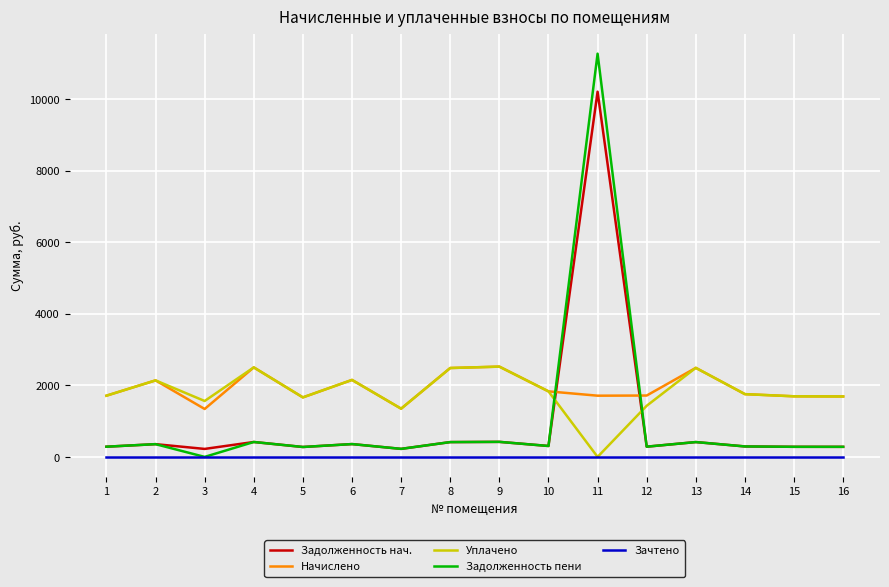

Between which two adjacent categories do Уплачено and Задолженность пени first intersect?

10 and 11